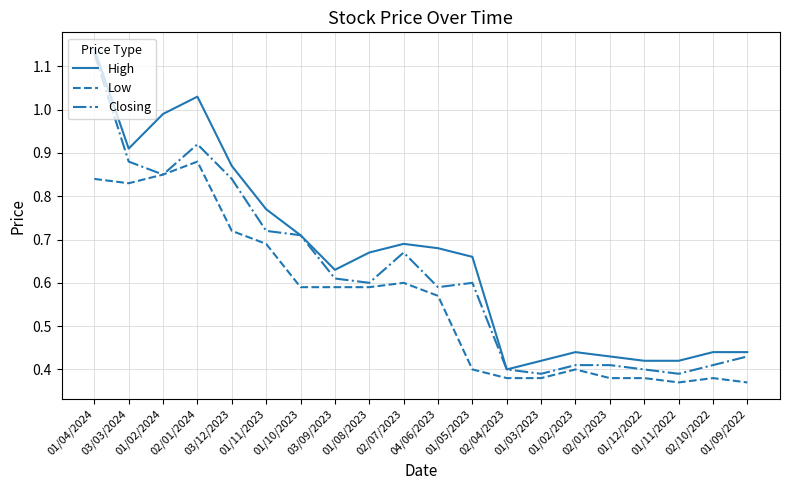

How many distinct data groups are displayed?

3